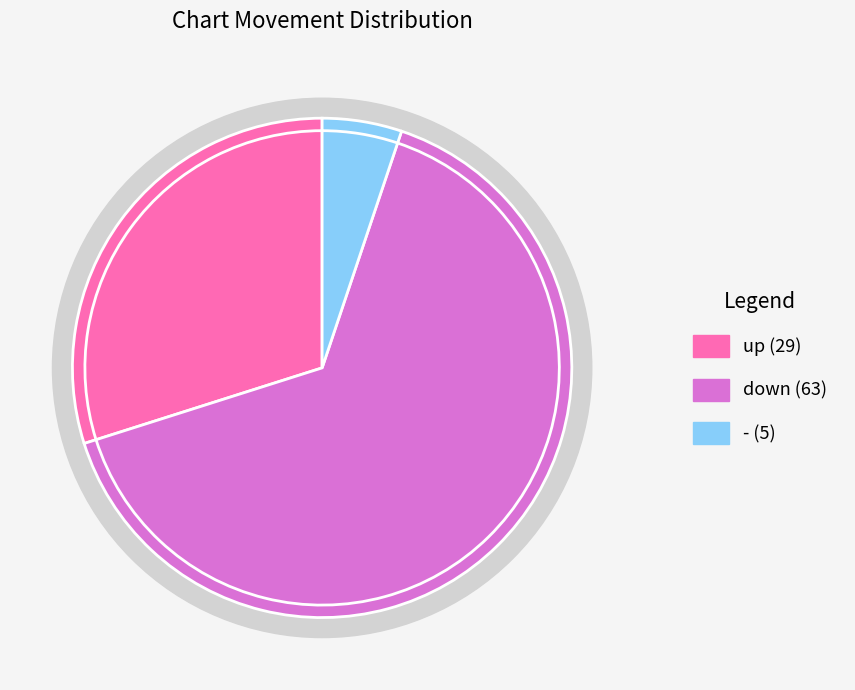

Which slice is the smallest?

-